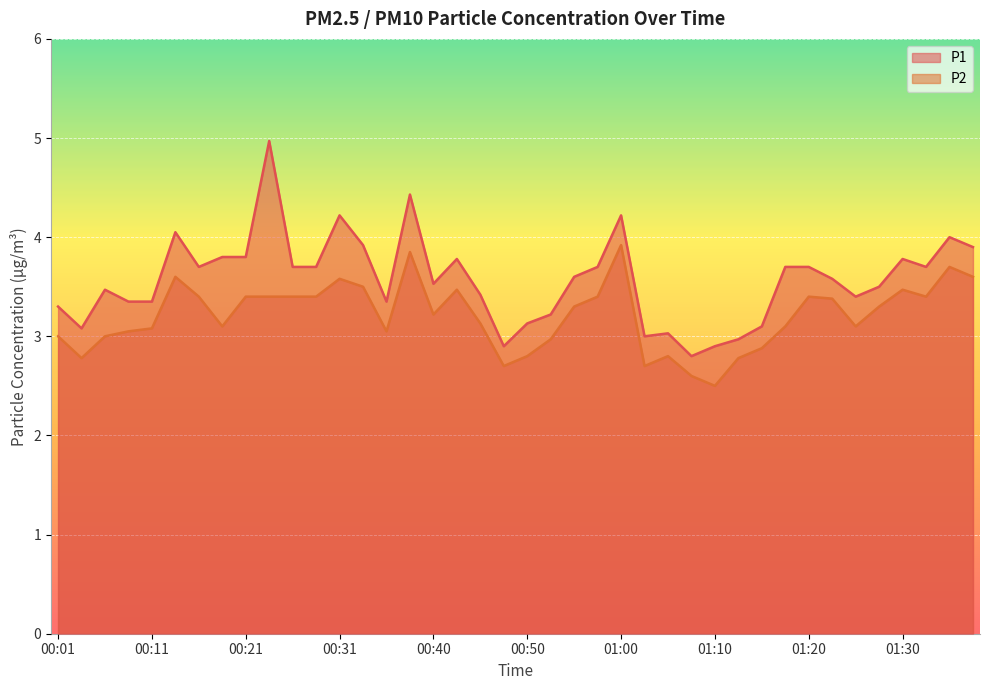

At which category is the sum across all series the highest?

00:23